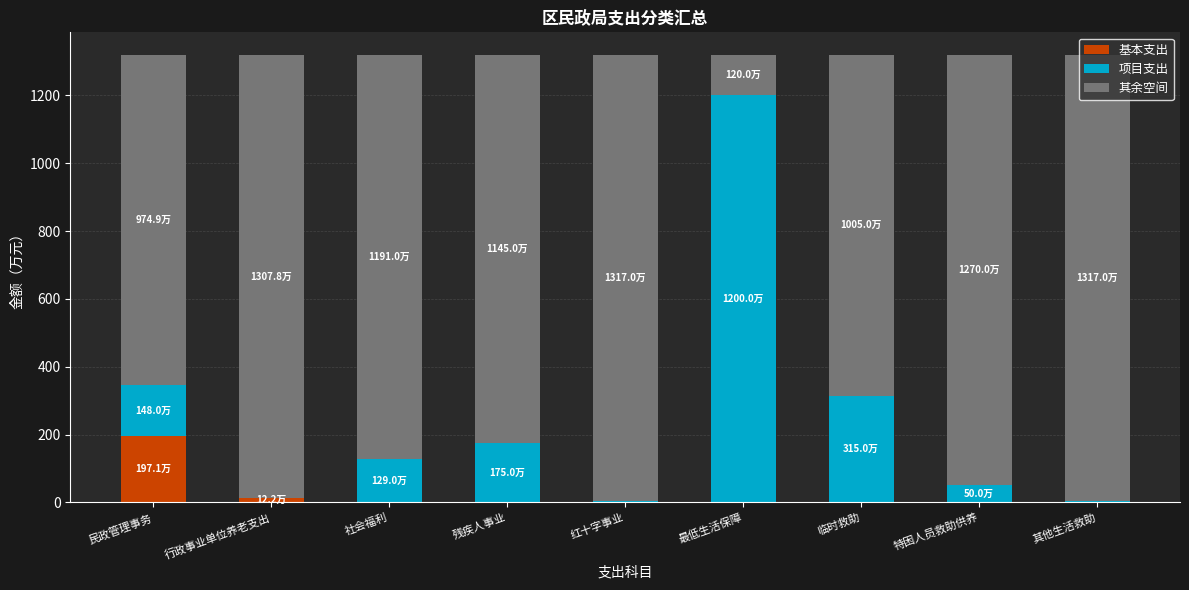

At which label does 基本支出 reach its peak?

民政管理事务